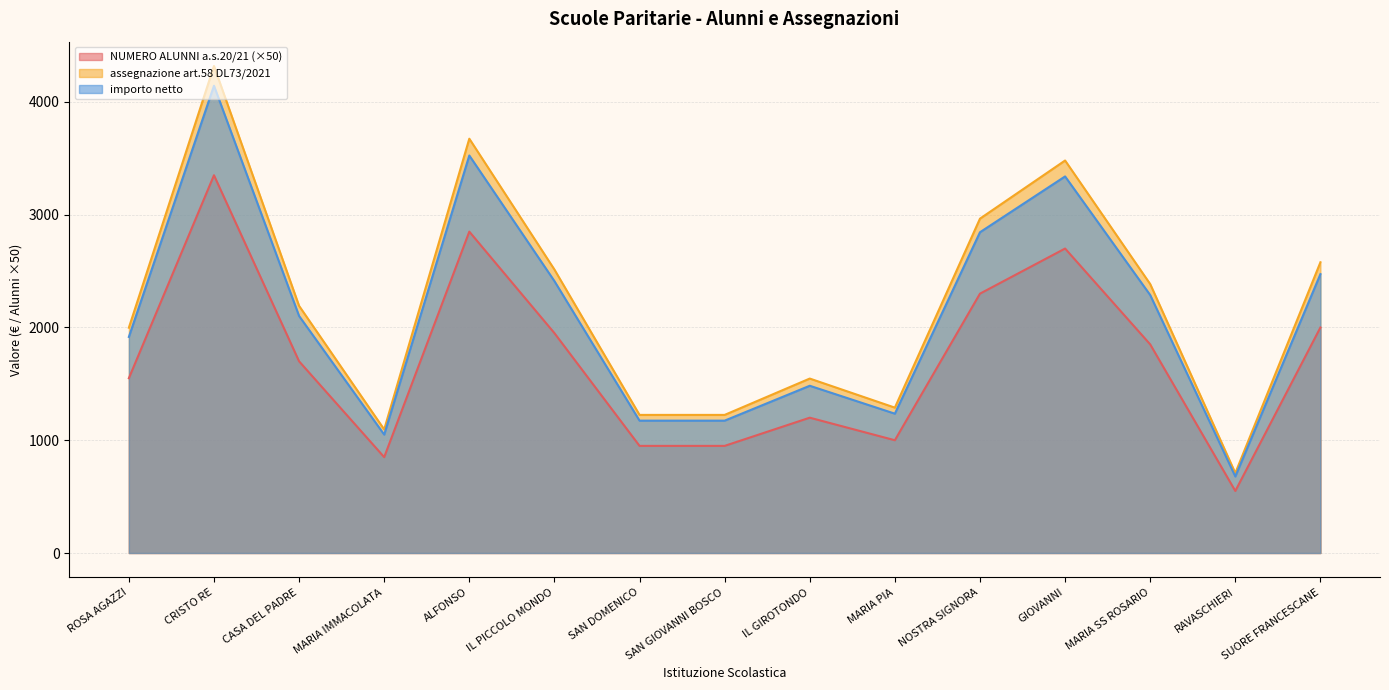

Which has a higher value, SUORE FRANCESCANE or IL GIROTONDO?

SUORE FRANCESCANE